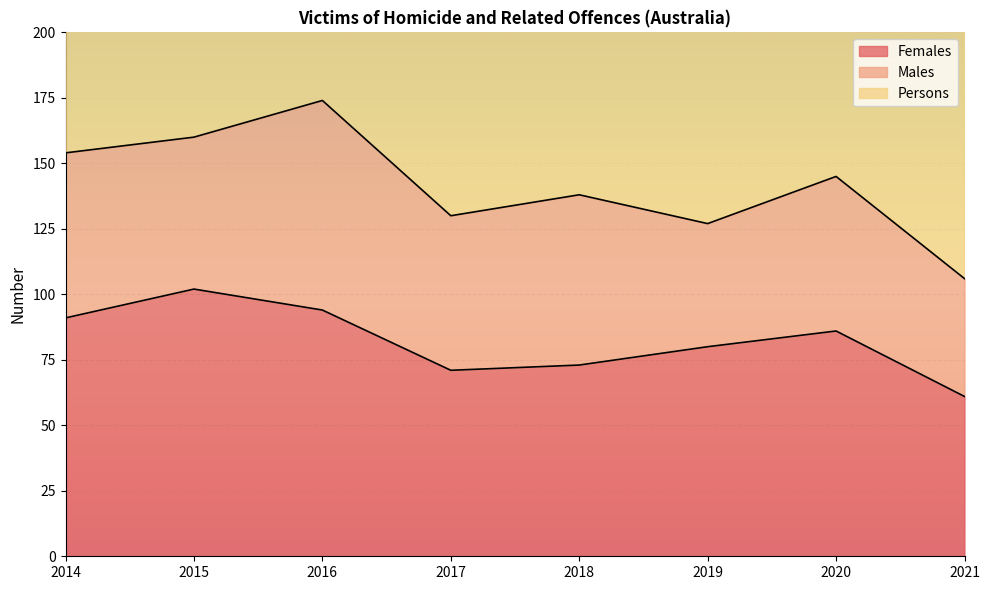

Is the value of Females at 2015 greater than the value of Persons at 2015?

No